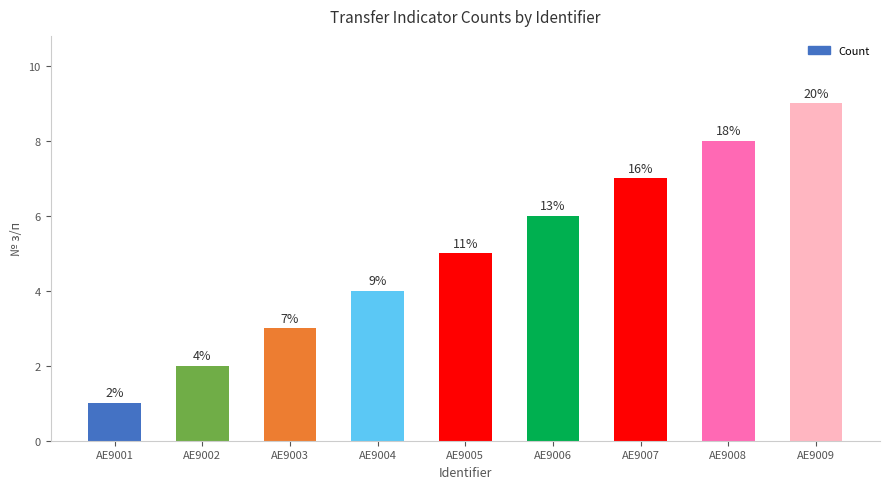

The value at AE9003 is 1. True or false?

False